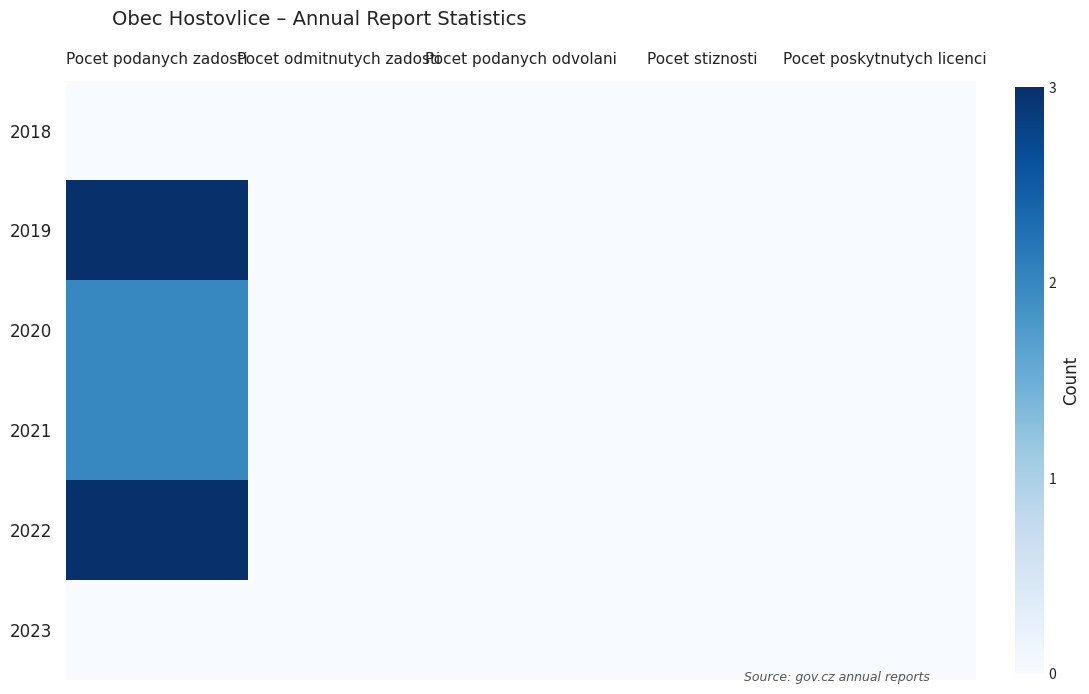

Reading left to right, transcribe all the data shown in this chart.

2018: Pocet podanych zadosti=0	Pocet odmitnutych zadosti=0	Pocet podanych odvolani=0	Pocet stiznosti=0	Pocet poskytnutych licenci=0
2019: Pocet podanych zadosti=3	Pocet odmitnutych zadosti=0	Pocet podanych odvolani=0	Pocet stiznosti=0	Pocet poskytnutych licenci=0
2020: Pocet podanych zadosti=2	Pocet odmitnutych zadosti=0	Pocet podanych odvolani=0	Pocet stiznosti=0	Pocet poskytnutych licenci=0
2021: Pocet podanych zadosti=2	Pocet odmitnutych zadosti=0	Pocet podanych odvolani=0	Pocet stiznosti=0	Pocet poskytnutych licenci=0
2022: Pocet podanych zadosti=3	Pocet odmitnutych zadosti=0	Pocet podanych odvolani=0	Pocet stiznosti=0	Pocet poskytnutych licenci=0
2023: Pocet podanych zadosti=0	Pocet odmitnutych zadosti=0	Pocet podanych odvolani=0	Pocet stiznosti=0	Pocet poskytnutych licenci=0